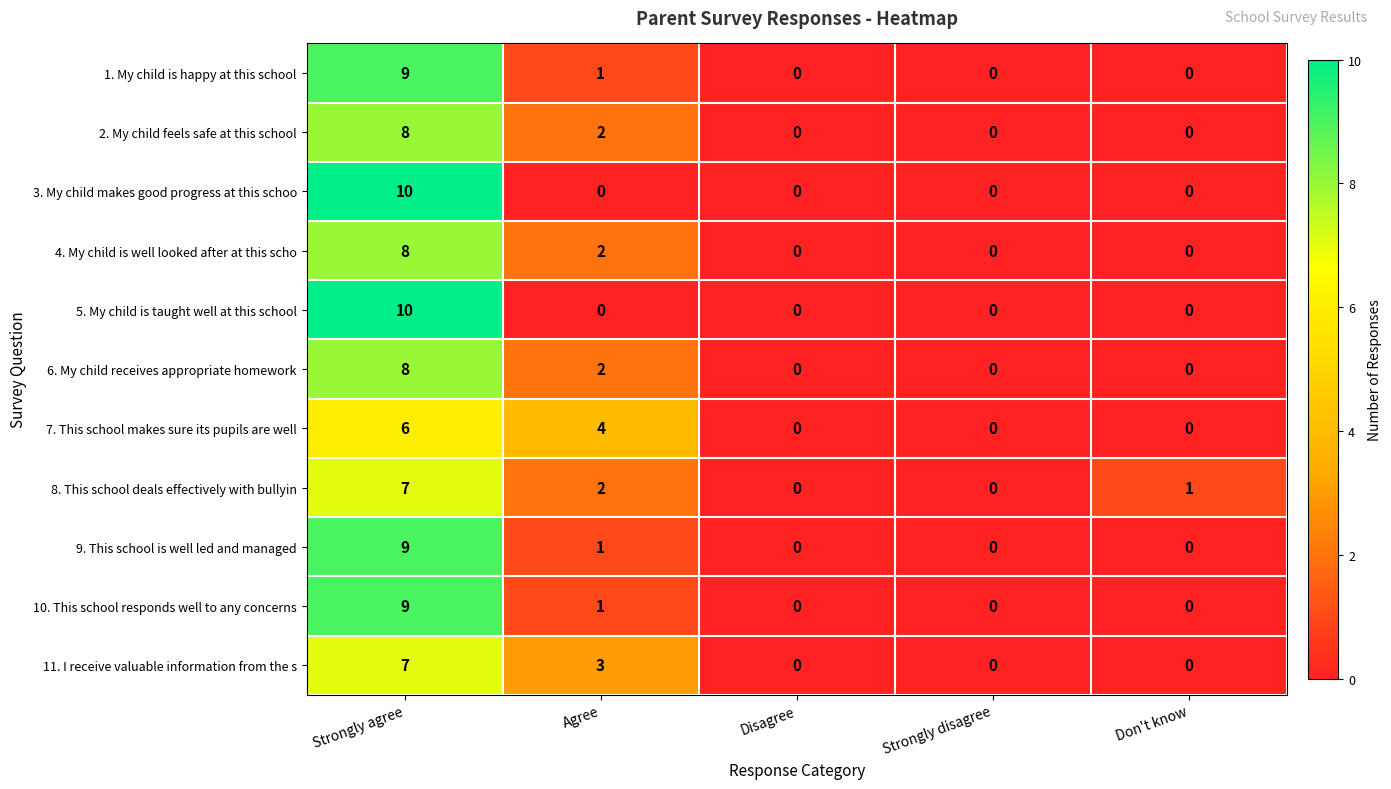

What is the total value across all series at Strongly agree?

91